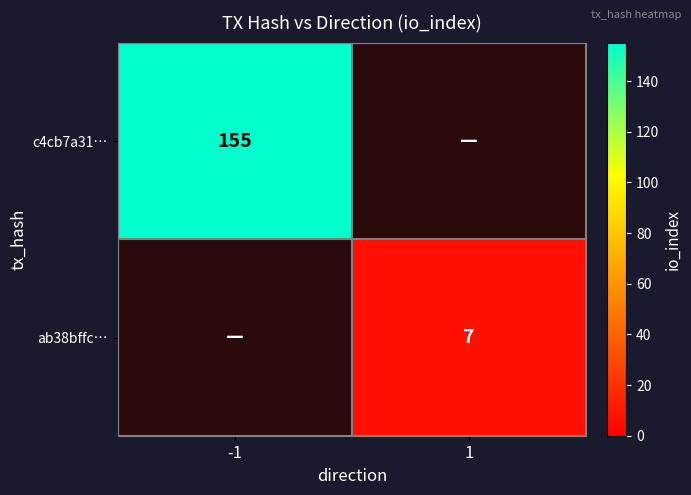

The ab38bffc… series shows 12 at 1. True or false?

False